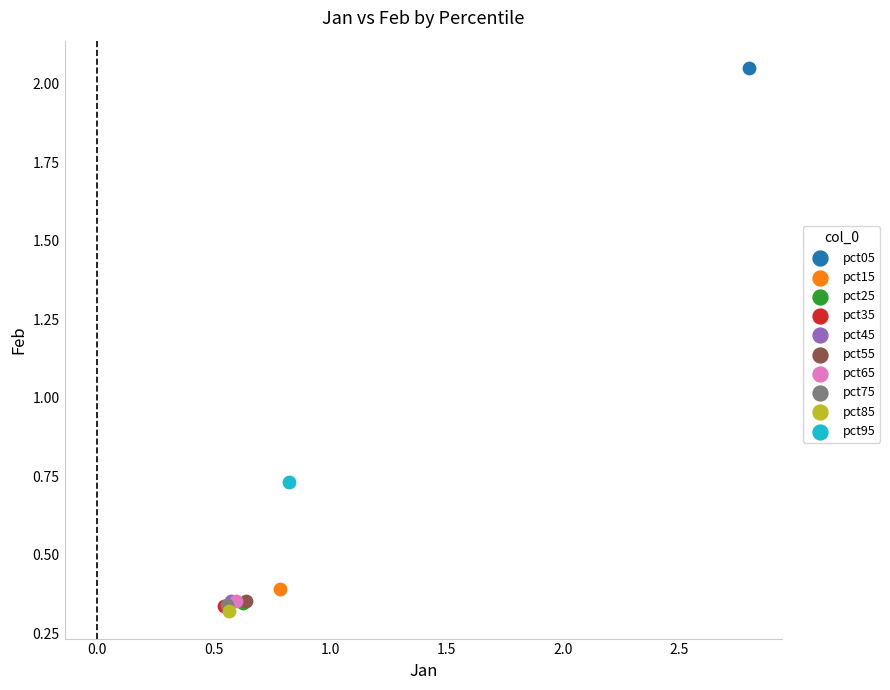

What are all the series names shown in the legend?

pct05, pct15, pct25, pct35, pct45, pct55, pct65, pct75, pct85, pct95